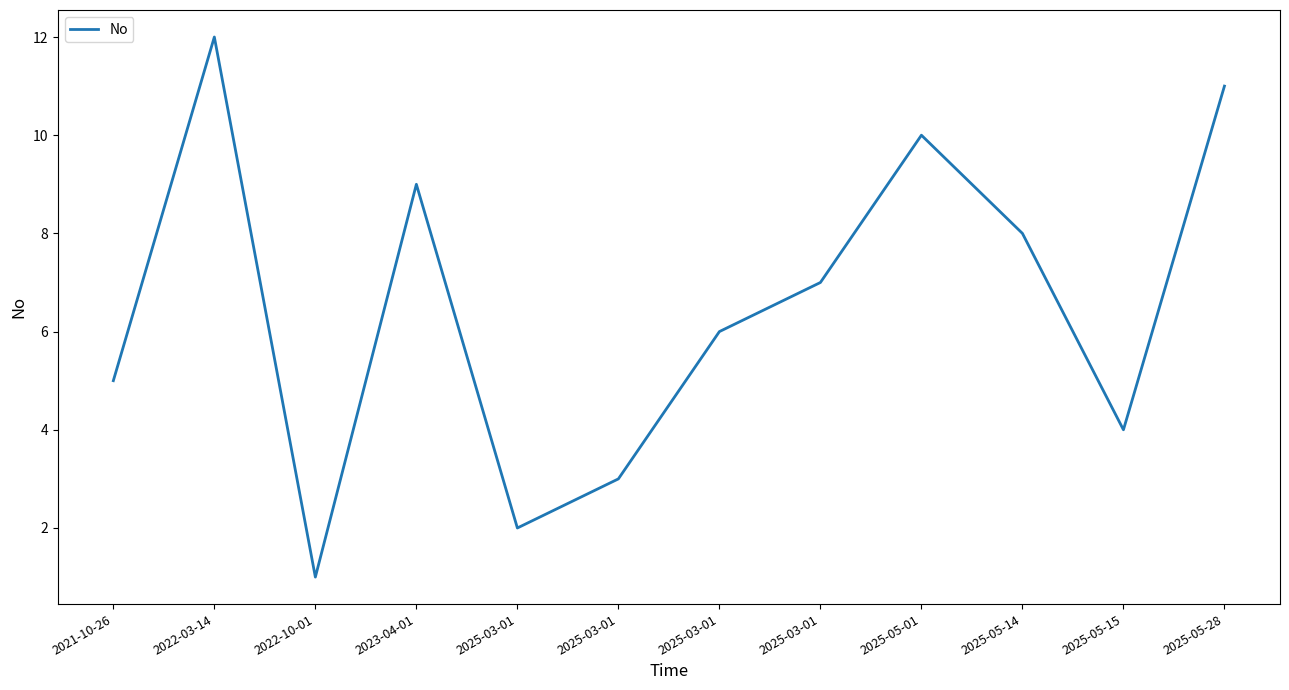

Where is the data nearest to the value 6?

2025-03-01